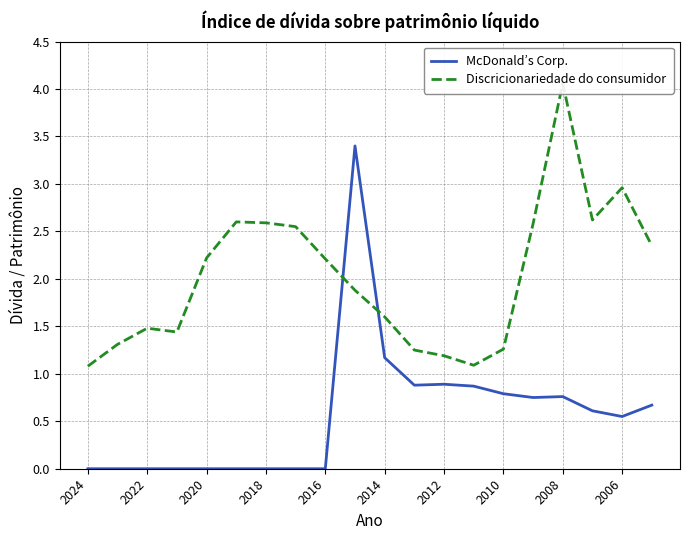

Is it true that McDonald’s Corp. equals 1.5 at 2016?

False